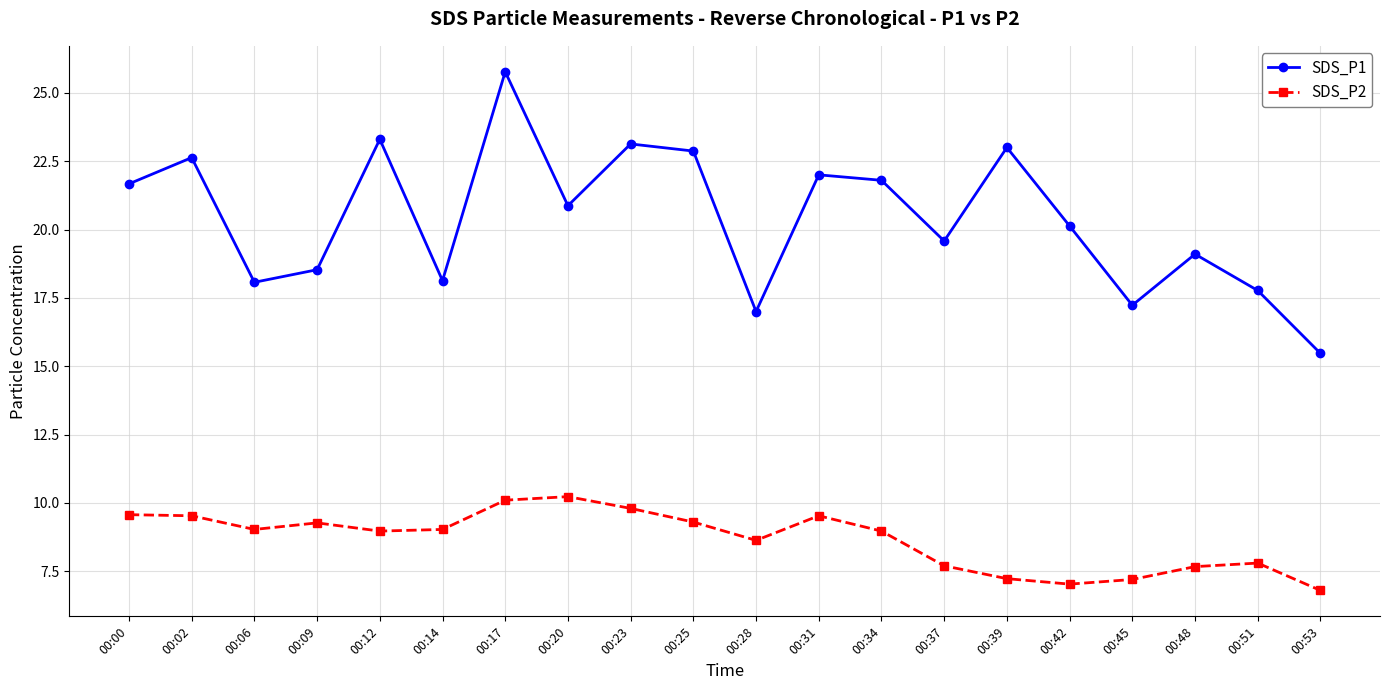

Is the value of SDS_P2 at 00:00 greater than the value of SDS_P1 at 00:09?

No